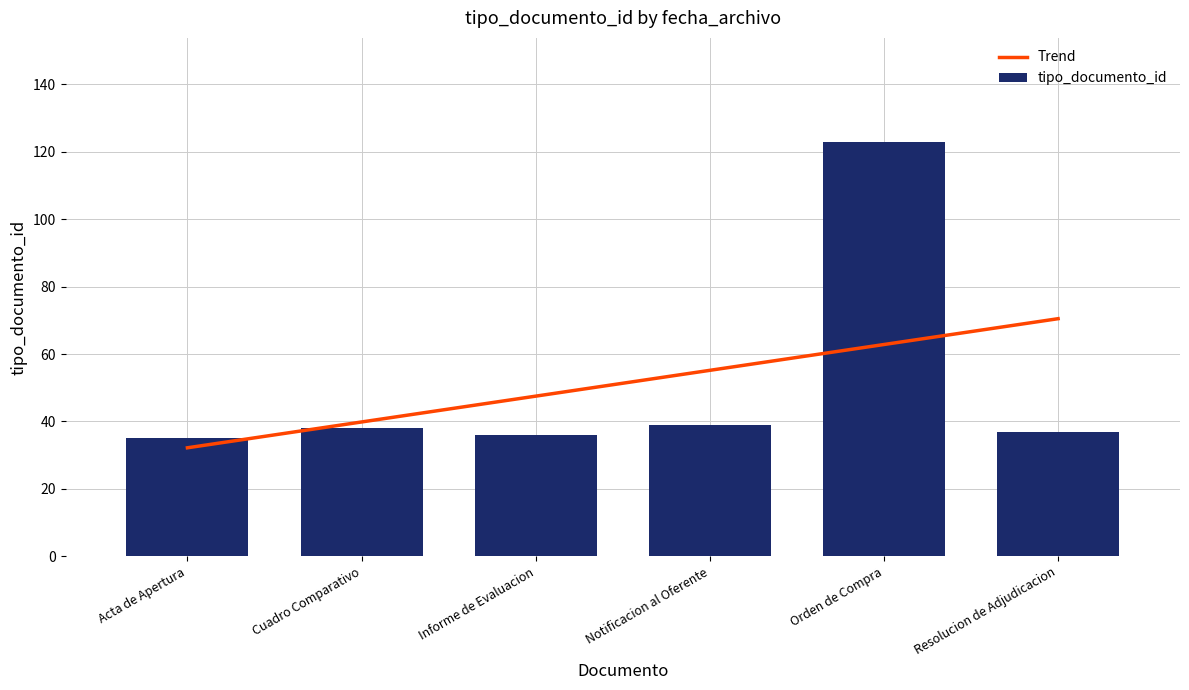

What is the average value?

51